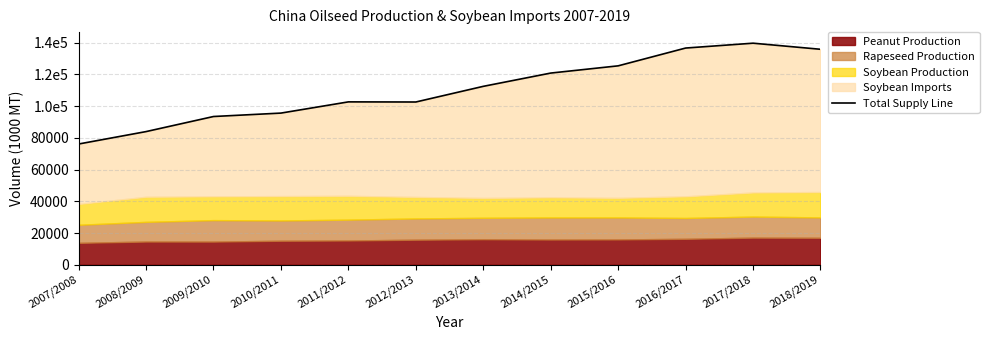

What is the label of the 7th point from the left?

2013/2014